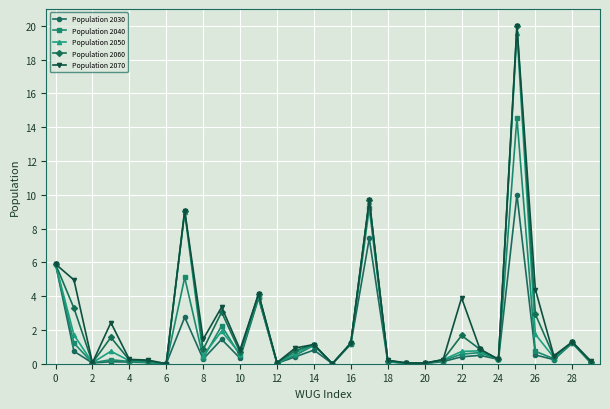

How many categories are shown in the chart?

30